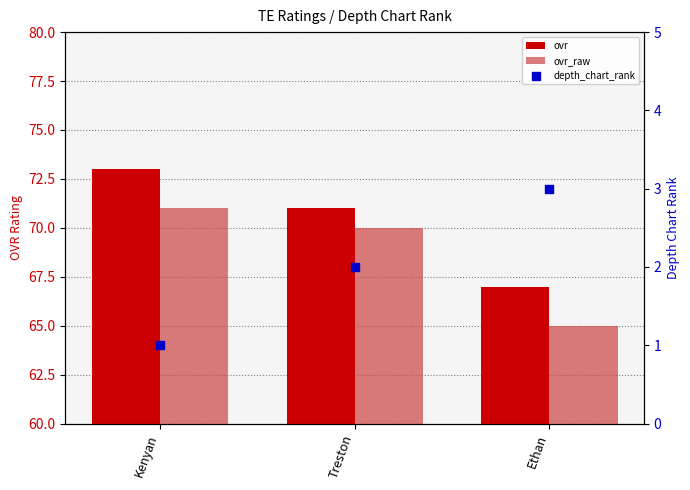

At which category is the sum across all series the highest?

Kenyan